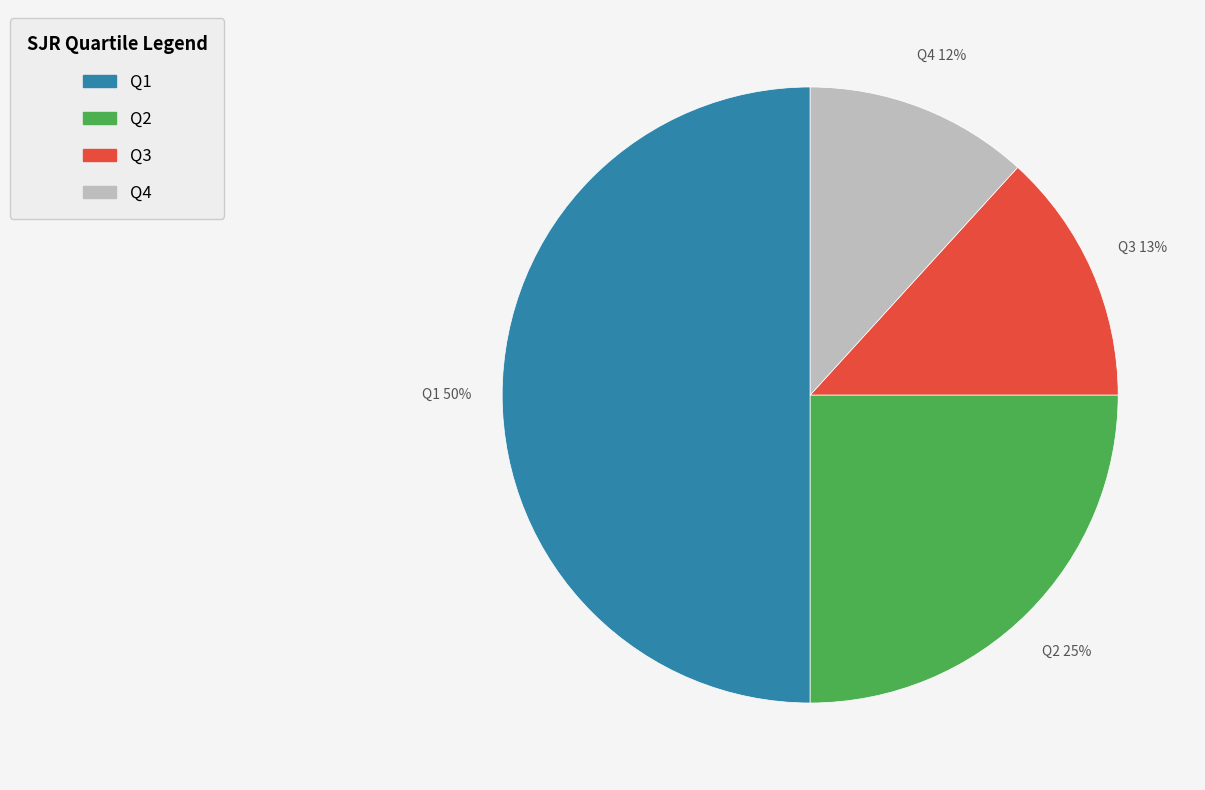

Approximately how many times larger is the value at Q3 compared to Q2?

0.5